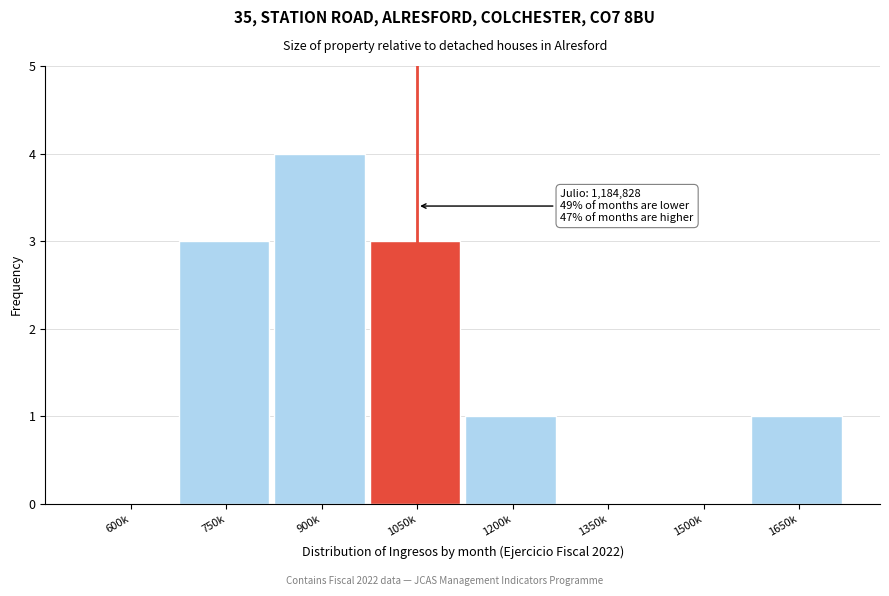

Reading right to left, what are all the values shown in this chart?

1650k=1	1500k=0	1350k=0	1200k=1	1050k=3	900k=4	750k=3	600k=0